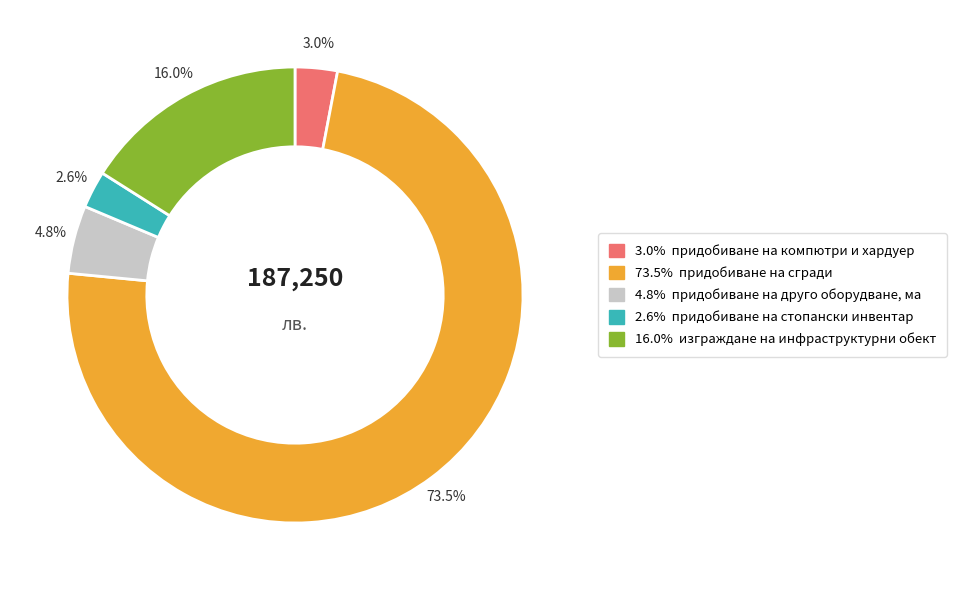

Combined, what portion of the pie is 2.6% and 73.5%?

76.2%